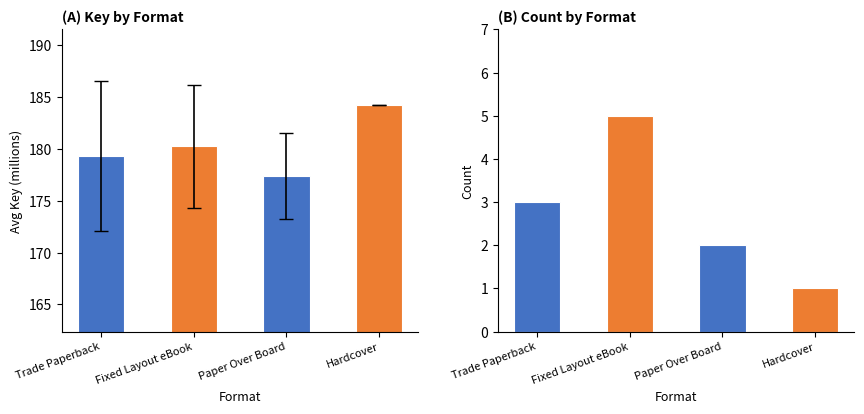

What position from the right is Paper Over Board?

2